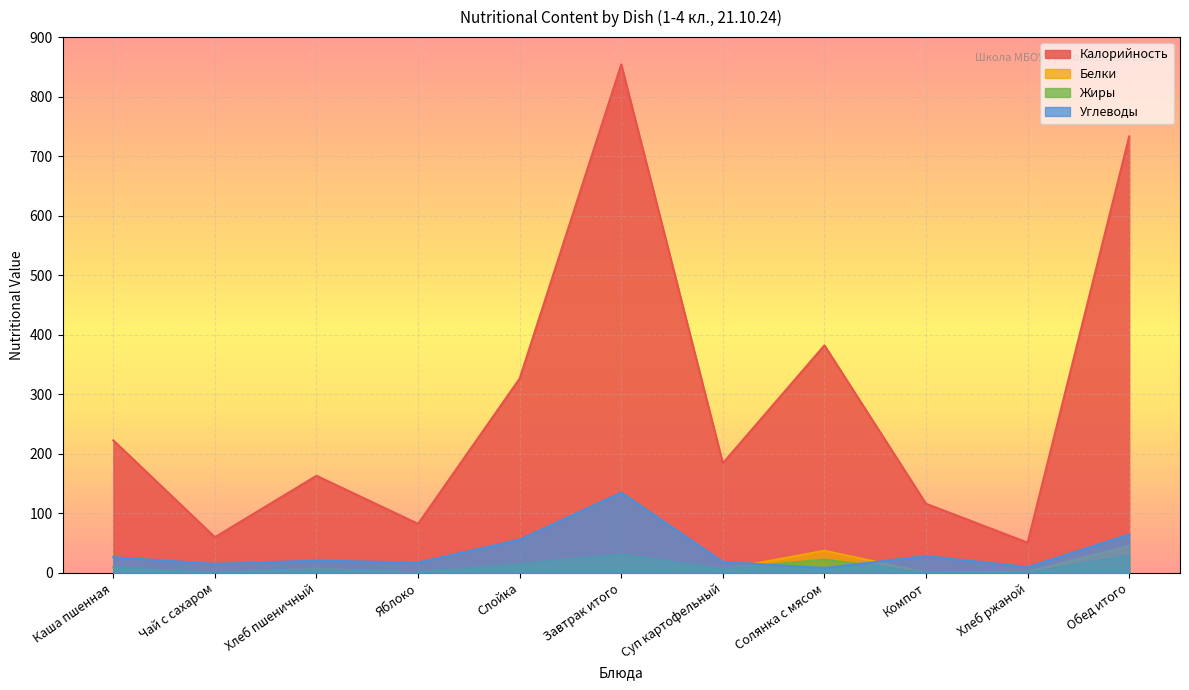

What is the average value of the Жиры series?

10.9